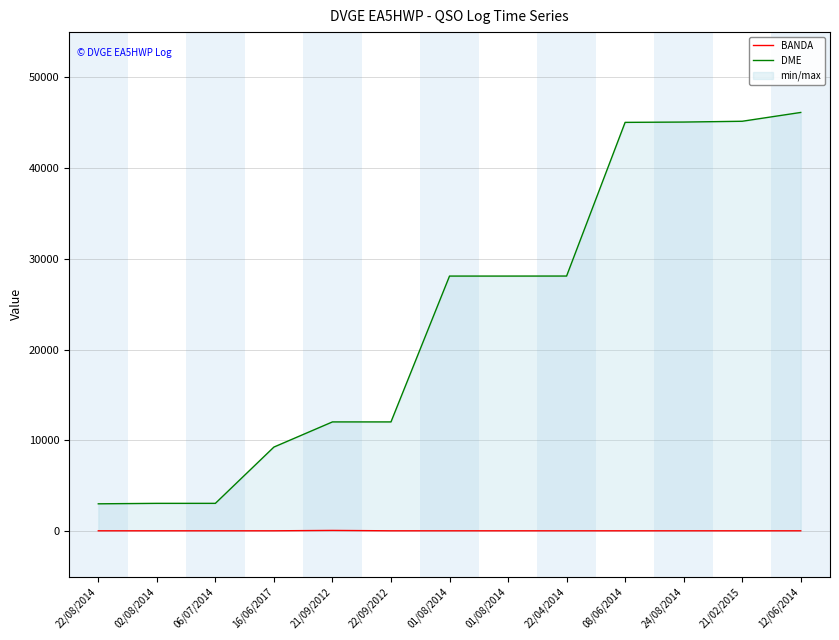

True or false: BANDA has more than 2 interior local peaks.

False